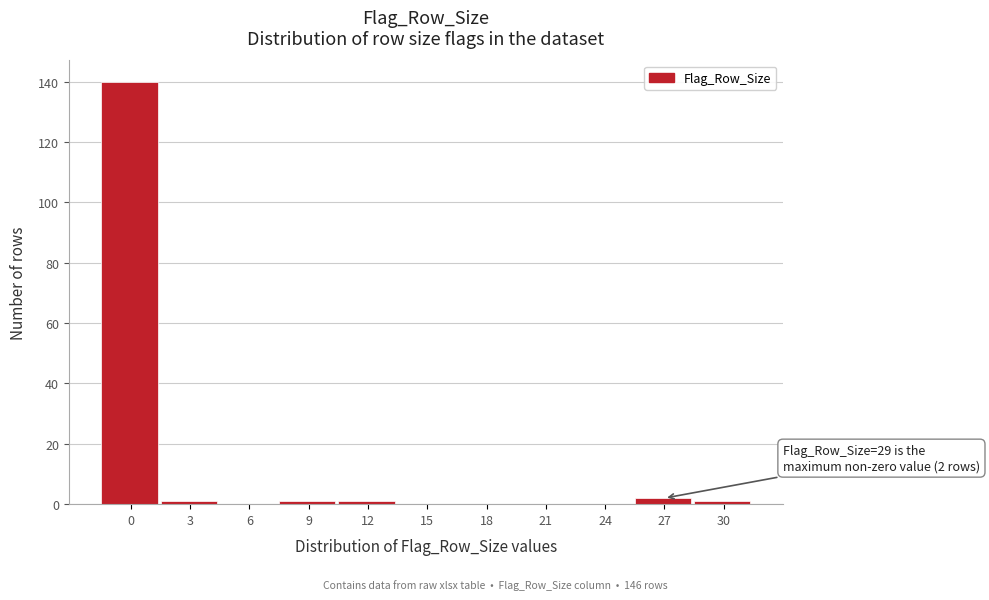

Reading left to right, what are all the values shown in this chart?

0=140	3=1	6=0	9=1	12=1	15=0	18=0	21=0	24=0	27=2	30=1